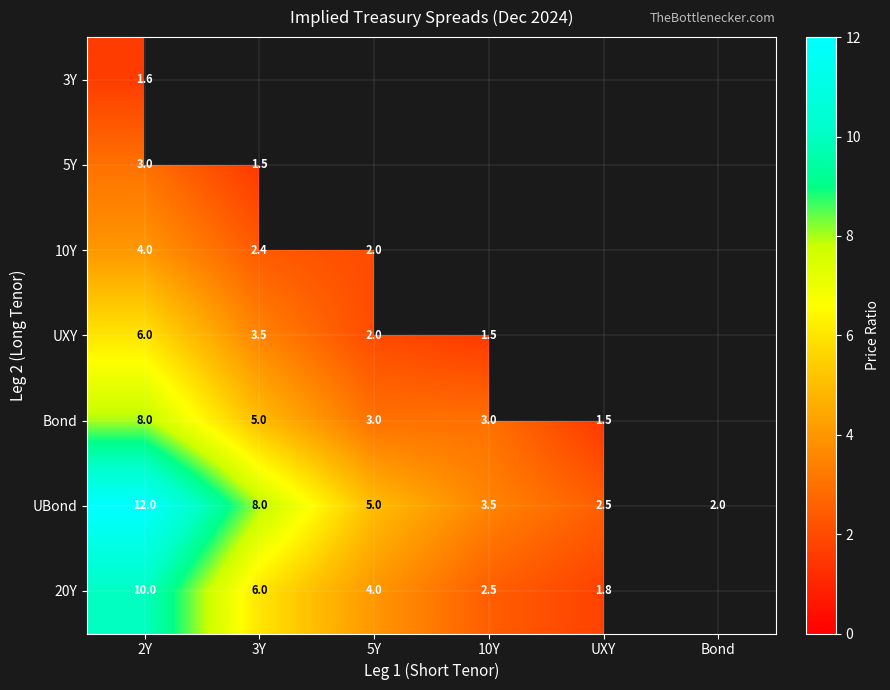

True or false: 20Y has a value of 10.0 at 2Y.

True